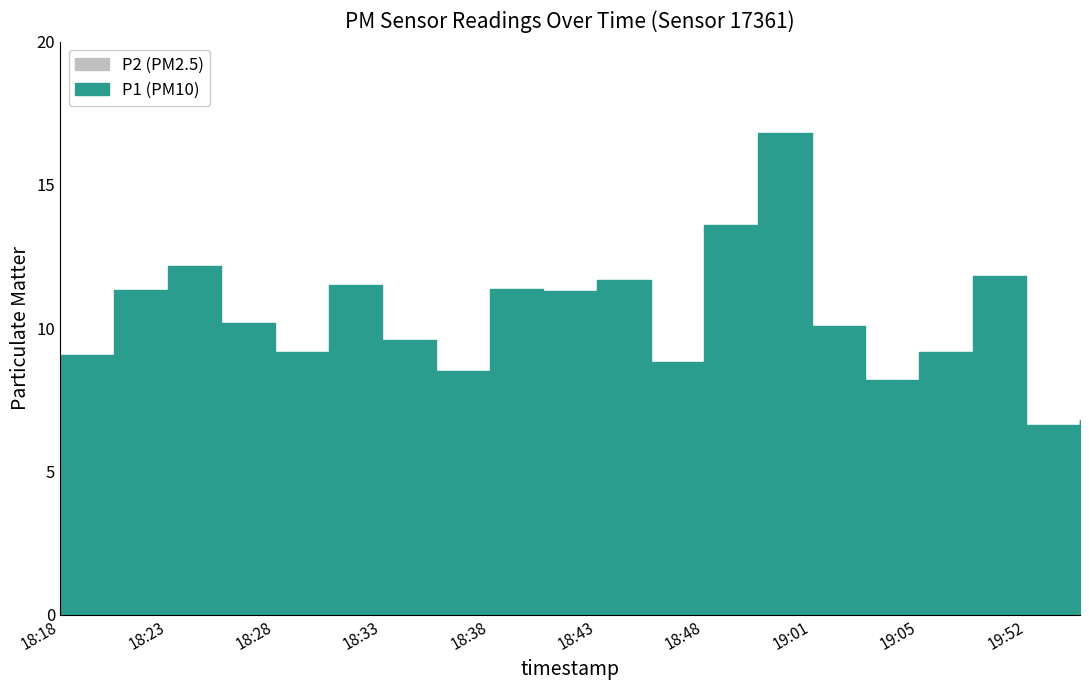

At how many categories does at least one series exceed 8?

18